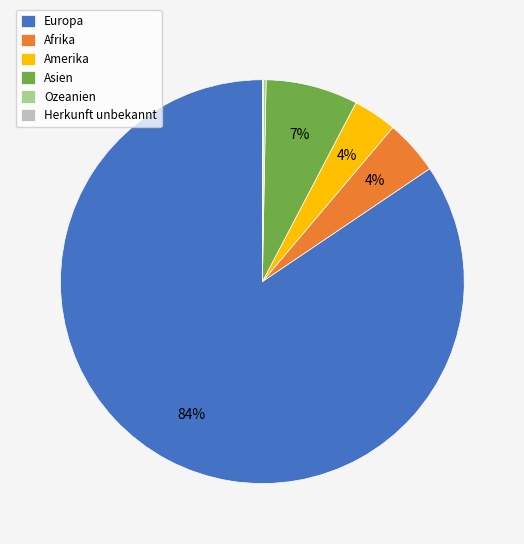

To the nearest percent, what percentage of the pie is Amerika?

4%